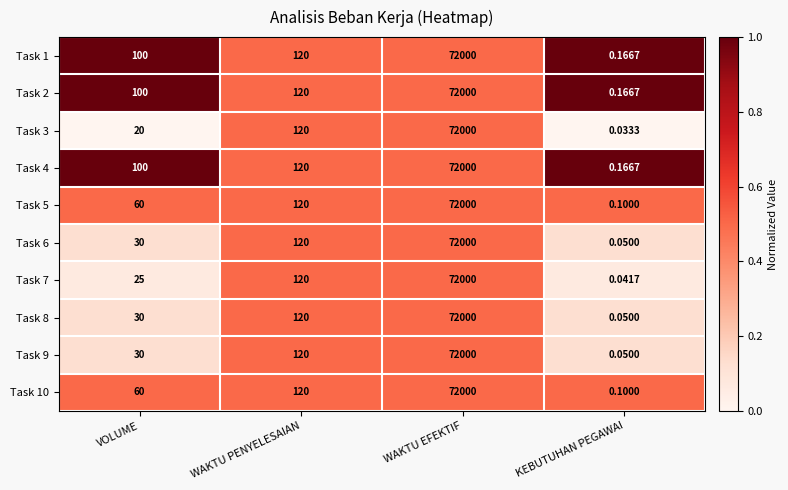

Is the value of Task 3 at WAKTU PENYELESAIAN greater than the value of Task 4 at WAKTU EFEKTIF?

No